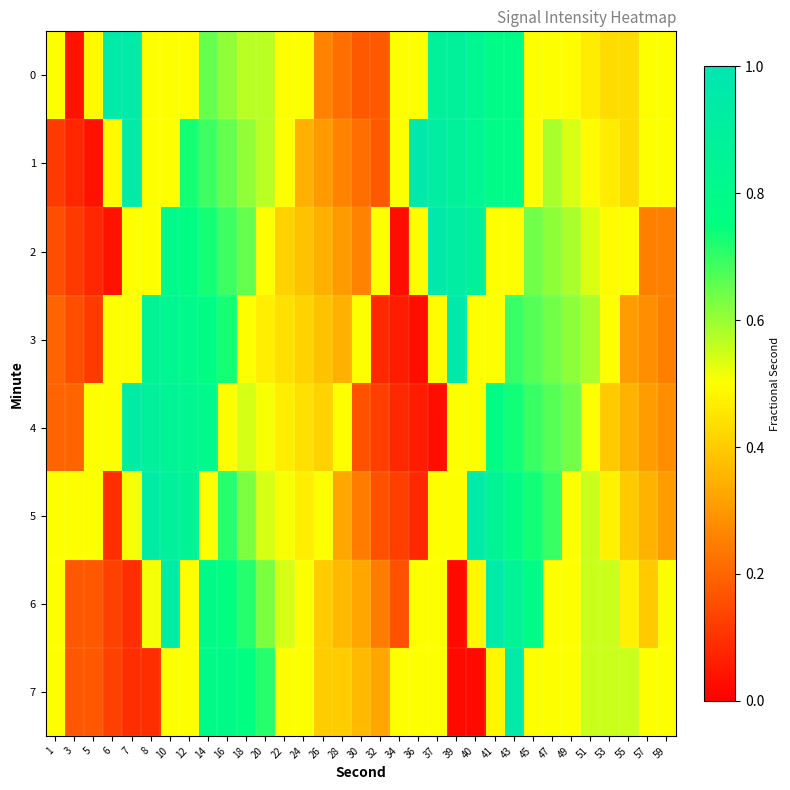

Which series has the largest range (max minus min)?

2